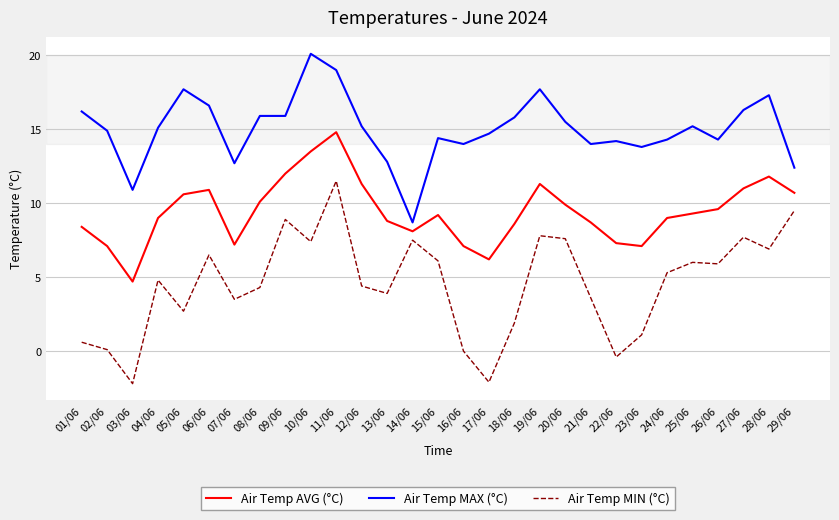

List the series in order of their overall mean, lowest first.

Air Temp MIN (°C), Air Temp AVG (°C), Air Temp MAX (°C)